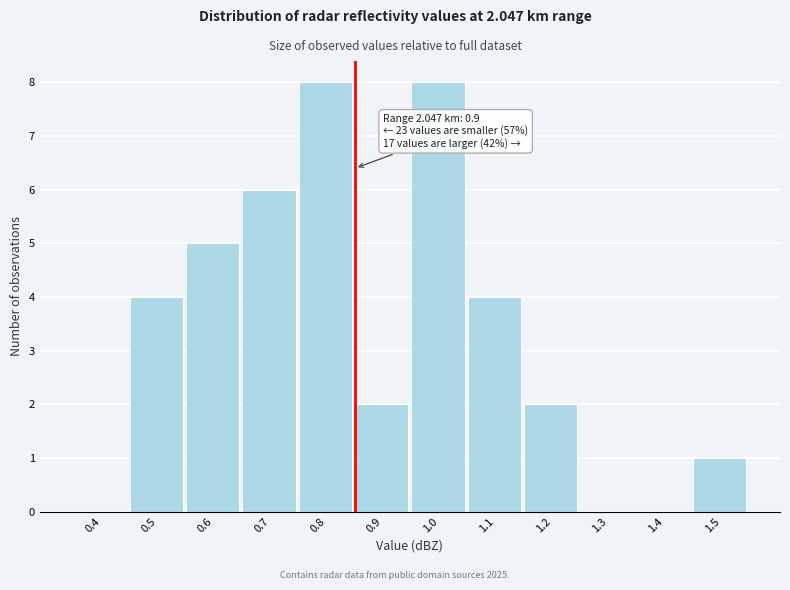

Reading right to left, what are all the values shown in this chart?

1.5=1	1.4=0	1.3=0	1.2=2	1.1=4	1.0=8	0.9=2	0.8=8	0.7=6	0.6=5	0.5=4	0.4=0